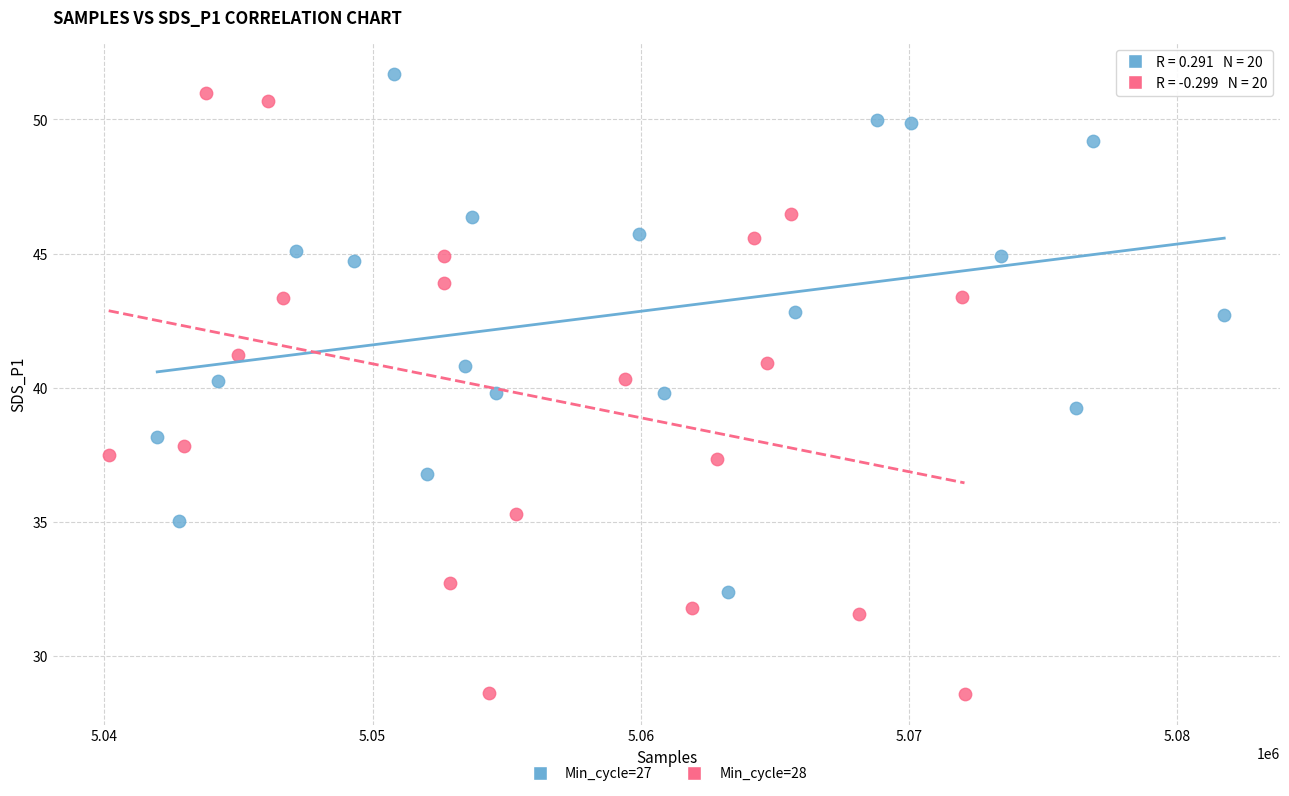

Which series has the widest spread of Y values?

Min_cycle=28